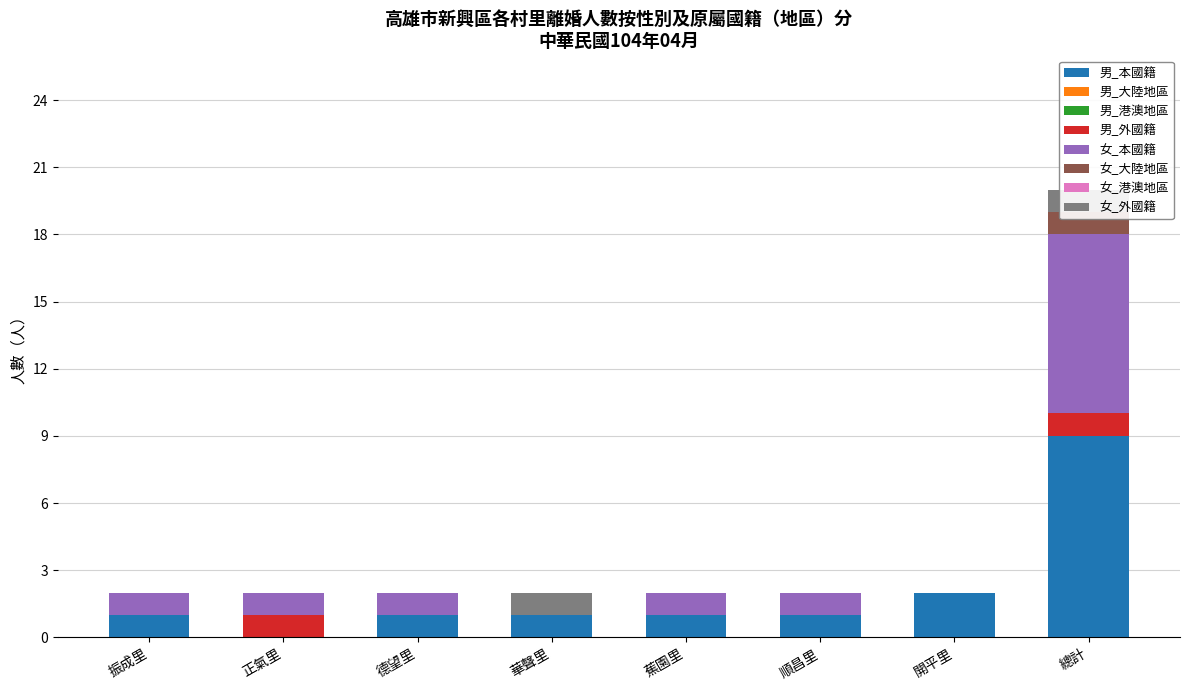

How many values in the 男_本國籍 series are below 1?

1